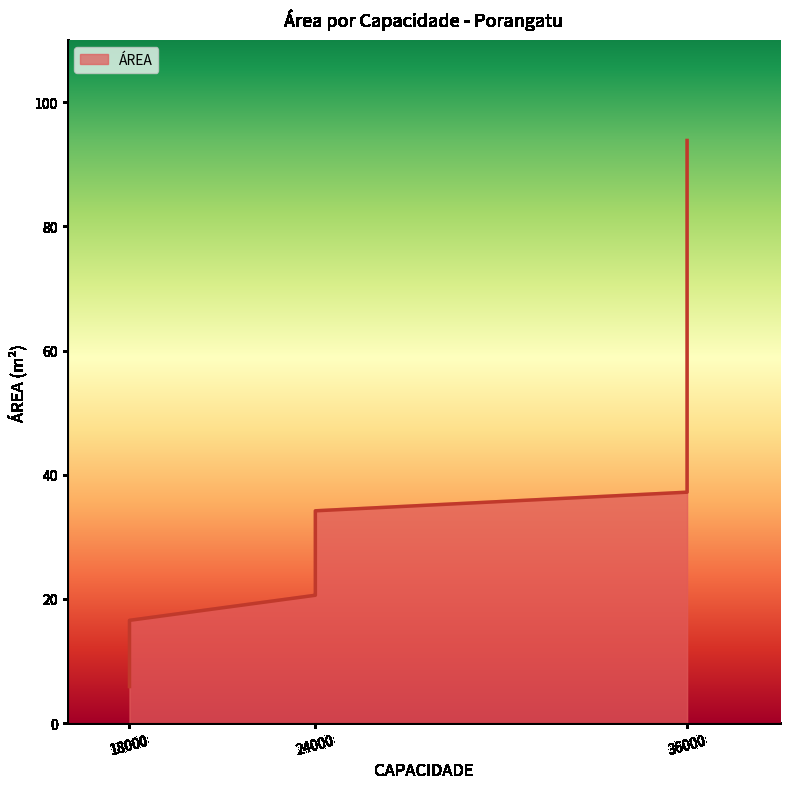

Between 18000 and 24000, which is larger?

24000